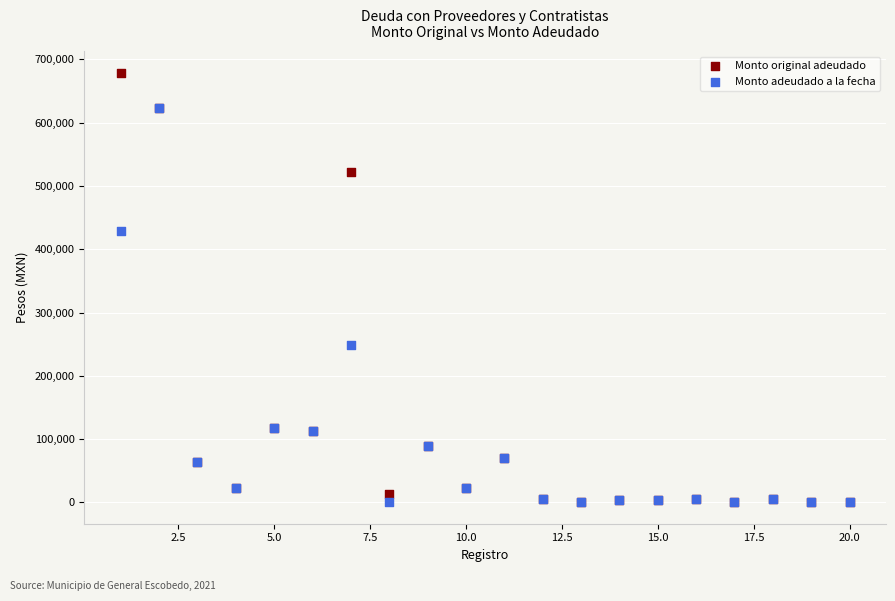

In the Monto adeudado a la fecha series, what Y value is closest to 312066?

249084.1